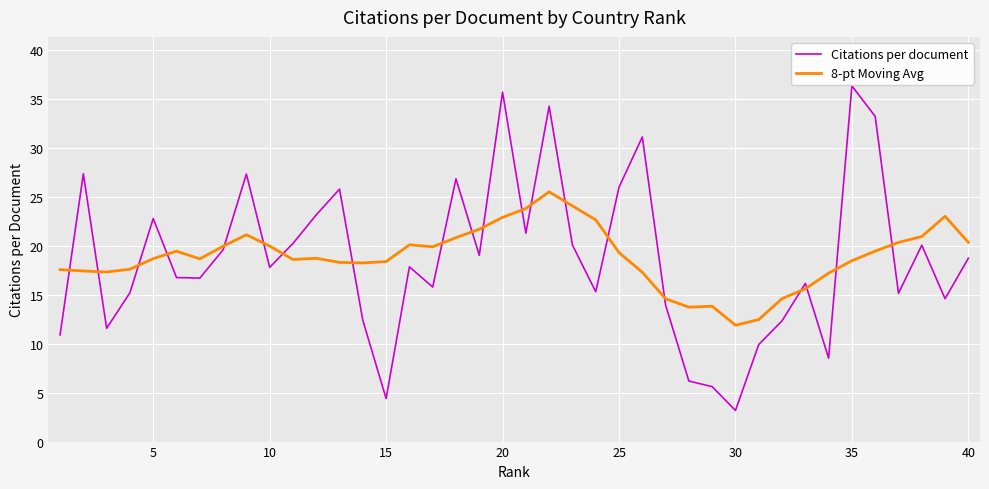

What is the greatest value displayed?

36.3